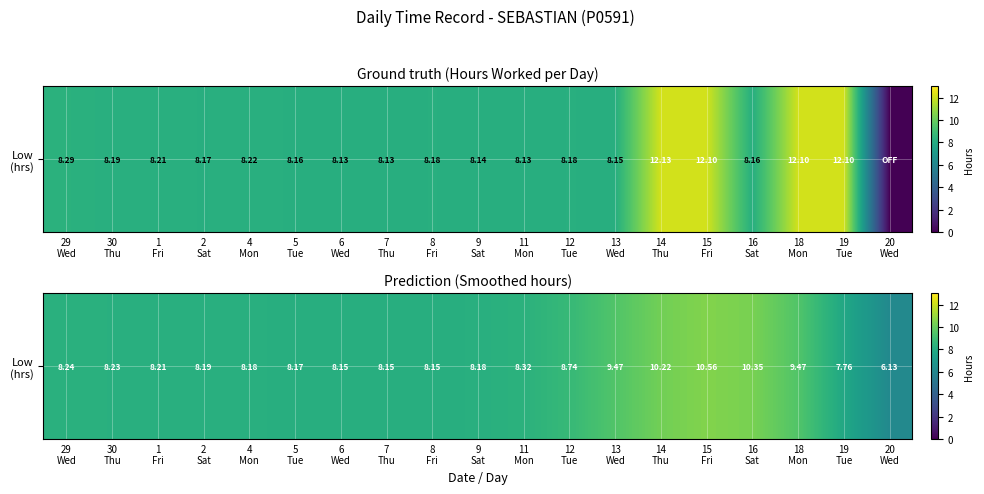

What is the change in value from 8
Fri to 13
Wed?

+1.3